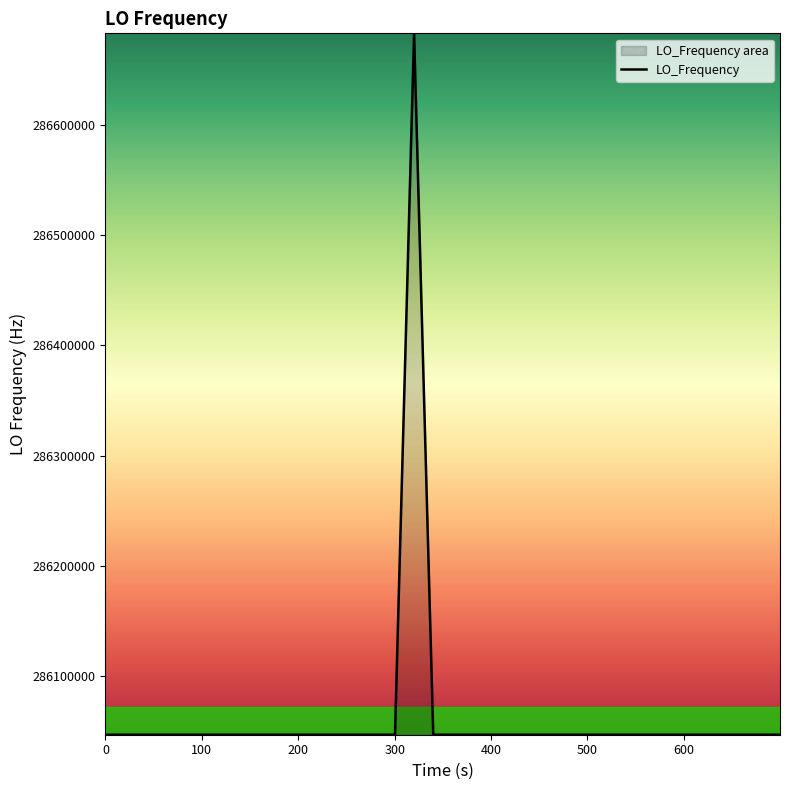

What is the average value?

286062893.9